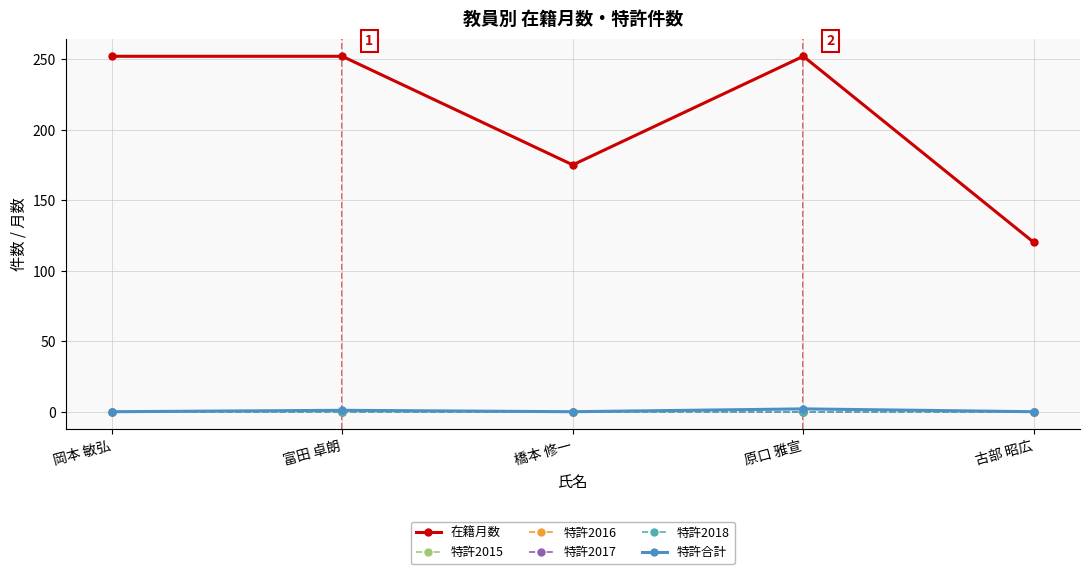

Does the chart have visible grid lines?

Yes